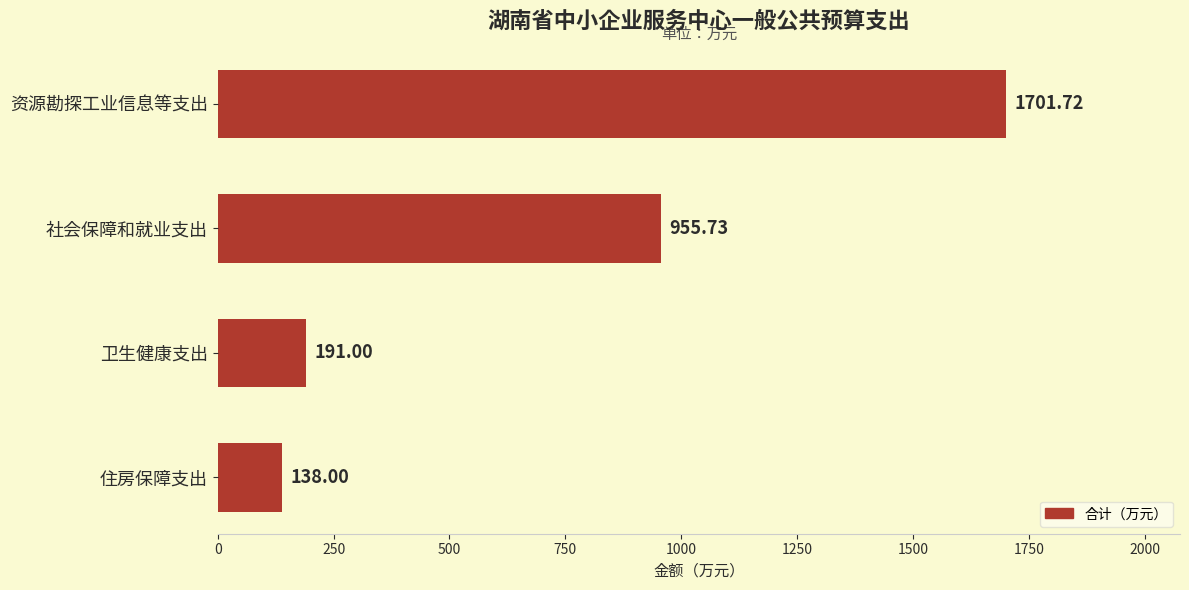

What is the change in value from 社会保障和就业支出 to 卫生健康支出?

-764.7